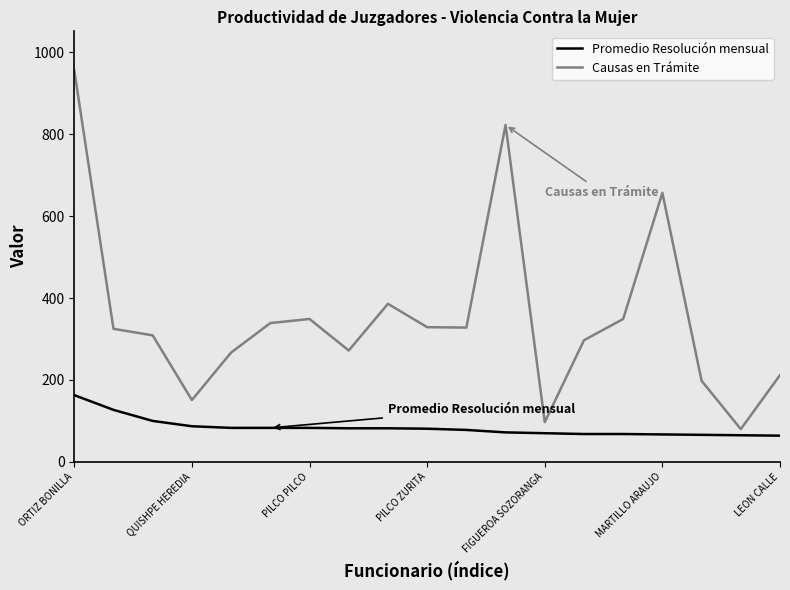

List the series in order of their overall mean, lowest first.

Promedio Resolución mensual, Causas en Trámite